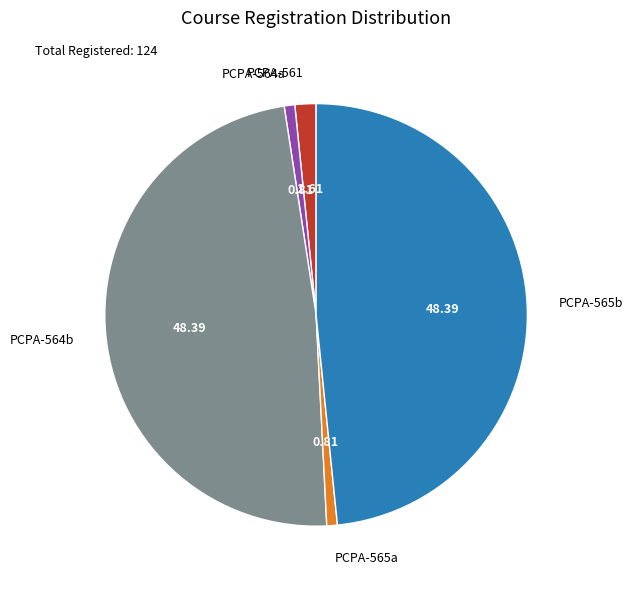

Between PCPA-564b and PCPA-564a, which is larger?

PCPA-564b